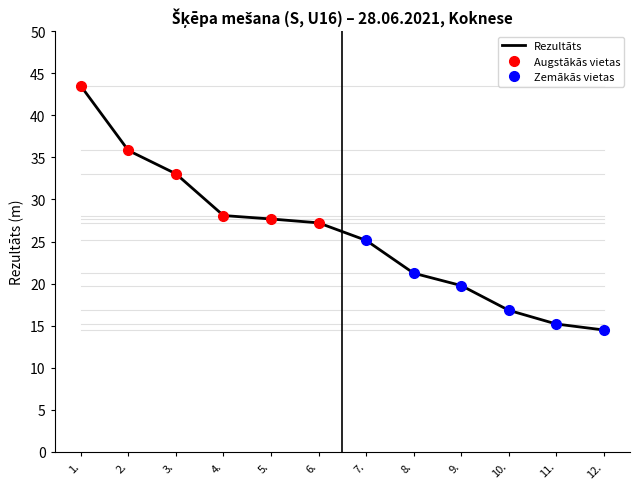

Which has a higher value, 8. or 1.?

1.